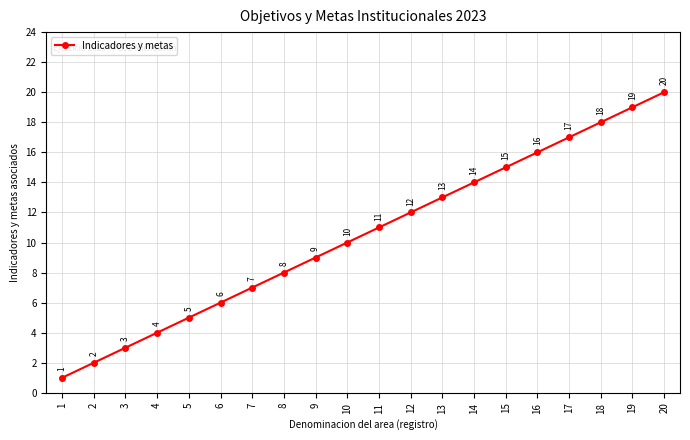

What is the difference between the maximum and minimum values?

19